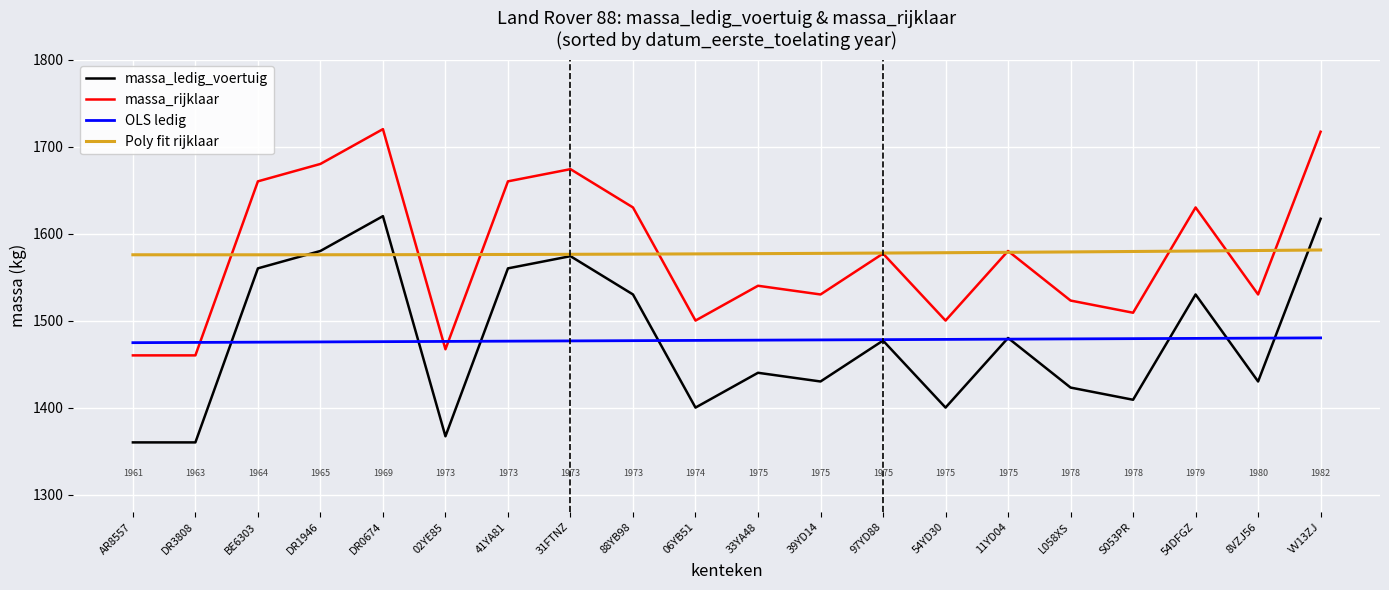

What is the smallest value displayed?

1360.0